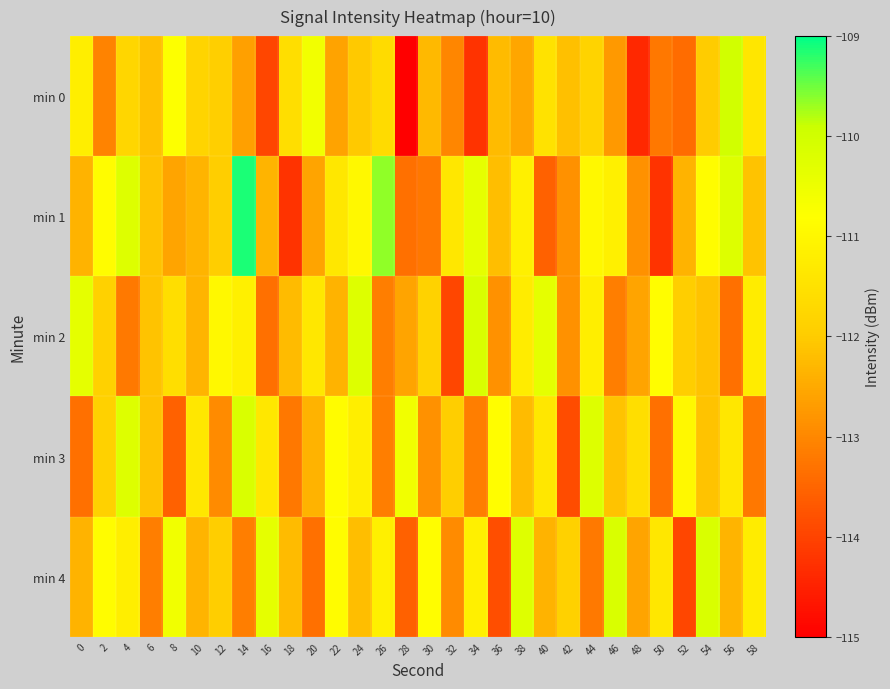

Reading left to right, what are all the values shown in this chart?

min 0: 0=-111.2	2=-113.1	4=-111.7	6=-112.1	8=-110.8	10=-111.8	12=-111.9	14=-112.6	16=-114.0	18=-111.6	20=-110.6	22=-112.6	24=-112.0	26=-111.6	28=-115.0	30=-112.3	32=-113.0	34=-114.2	36=-112.2	38=-112.6	40=-111.5	42=-112.2	44=-111.8	46=-112.7	48=-114.4	50=-113.2	52=-113.4	54=-112.0	56=-110.0	58=-111.4
min 1: 0=-112.4	2=-110.9	4=-110.2	6=-112.1	8=-112.6	10=-112.3	12=-112.0	14=-109.1	16=-112.3	18=-114.2	20=-112.6	22=-111.3	24=-111.0	26=-109.6	28=-113.3	30=-113.2	32=-111.4	34=-110.4	36=-112.2	38=-111.1	40=-113.6	42=-112.8	44=-111.0	46=-111.1	48=-112.8	50=-114.2	52=-112.4	54=-110.9	56=-110.2	58=-112.1
min 2: 0=-110.4	2=-111.9	4=-113.2	6=-112.1	8=-111.6	10=-112.3	12=-111.0	14=-111.1	16=-113.3	18=-112.2	20=-111.4	22=-112.4	24=-110.2	26=-113.1	28=-112.6	30=-111.8	32=-114.0	34=-110.1	36=-112.8	38=-111.2	40=-110.4	42=-112.9	44=-111.2	46=-113.1	48=-112.6	50=-110.8	52=-112.0	54=-112.1	56=-113.3	58=-111.2
min 3: 0=-113.4	2=-111.9	4=-110.2	6=-112.1	8=-113.6	10=-111.3	12=-113.0	14=-110.1	16=-111.3	18=-113.2	20=-112.4	22=-110.9	24=-111.2	26=-113.1	28=-110.6	30=-112.8	32=-112.0	34=-113.1	36=-110.8	38=-112.2	40=-111.4	42=-113.9	44=-110.2	46=-112.1	48=-111.6	50=-113.3	52=-111.0	54=-112.1	56=-111.3	58=-113.2
min 4: 0=-112.4	2=-110.9	4=-111.2	6=-113.1	8=-110.6	10=-112.3	12=-112.0	14=-113.1	16=-110.3	18=-112.2	20=-113.4	22=-110.9	24=-112.2	26=-111.1	28=-113.6	30=-110.8	32=-113.0	34=-111.1	36=-113.8	38=-110.2	40=-112.4	42=-111.9	44=-113.2	46=-110.1	48=-112.6	50=-111.3	52=-114.0	54=-110.1	56=-112.3	58=-111.2